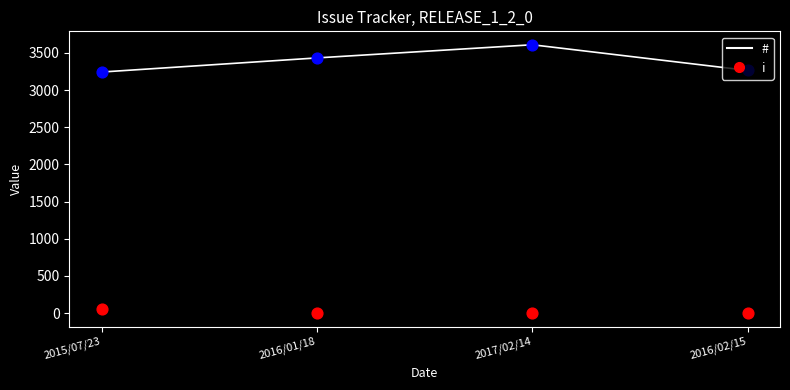

How many lines are shown in the chart?

2